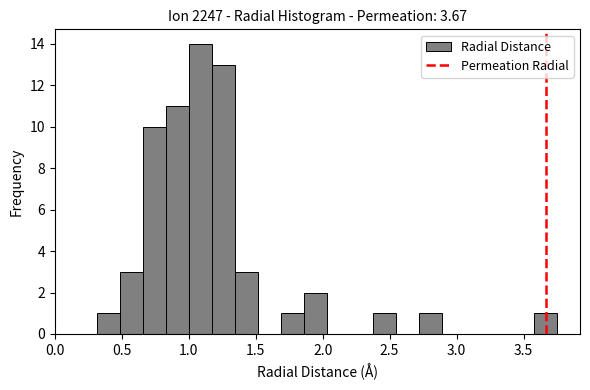

Around what value on the x-axis is the tallest bar? Give the approximate position of its centre, as read against the axis.

1.10